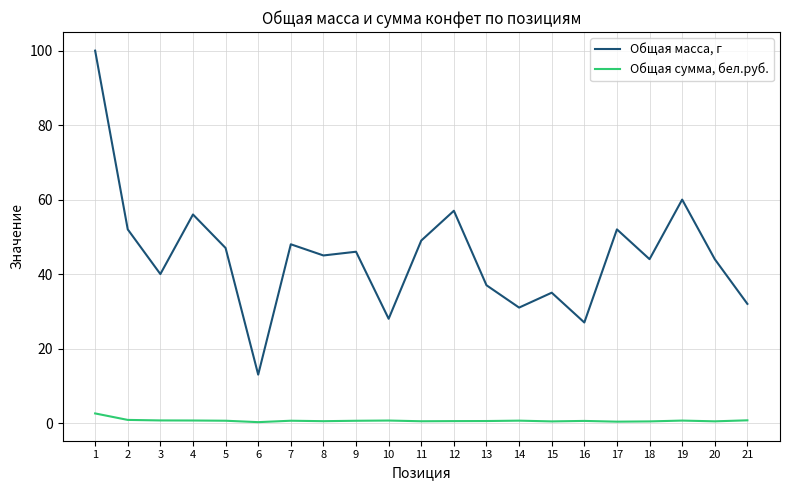

In Общая масса, г, how many points are lower than both neighbors (excluding endpoints)?

7